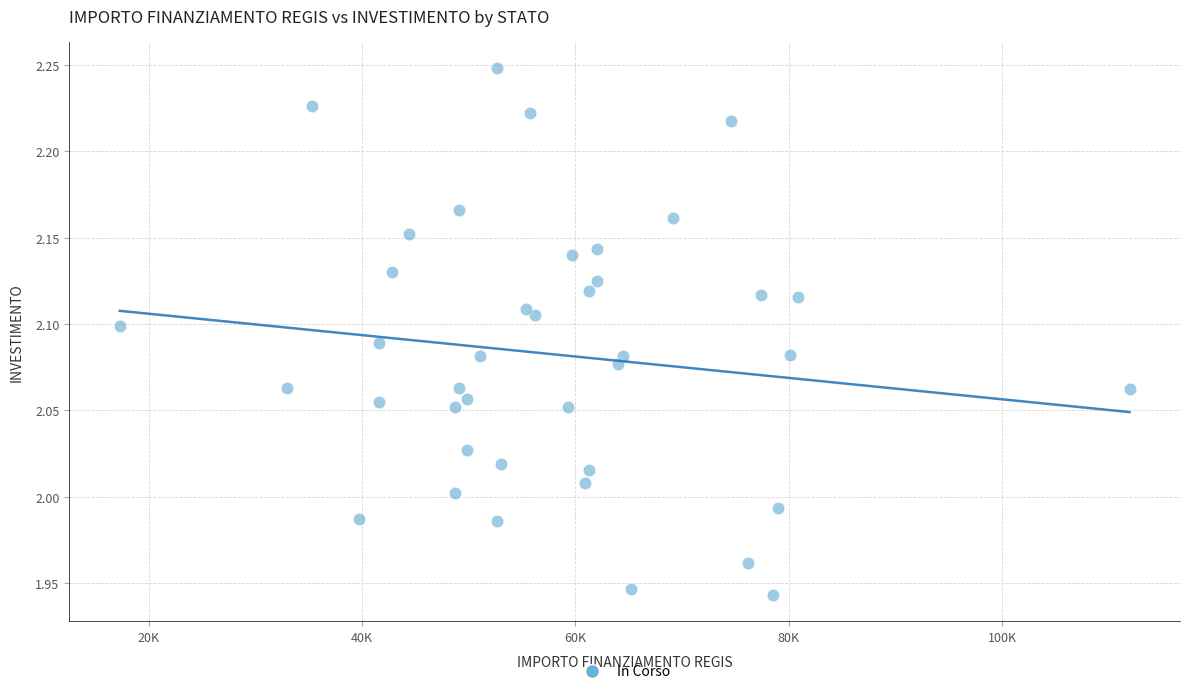

What is the range of X values (max minus min)?

94665.7